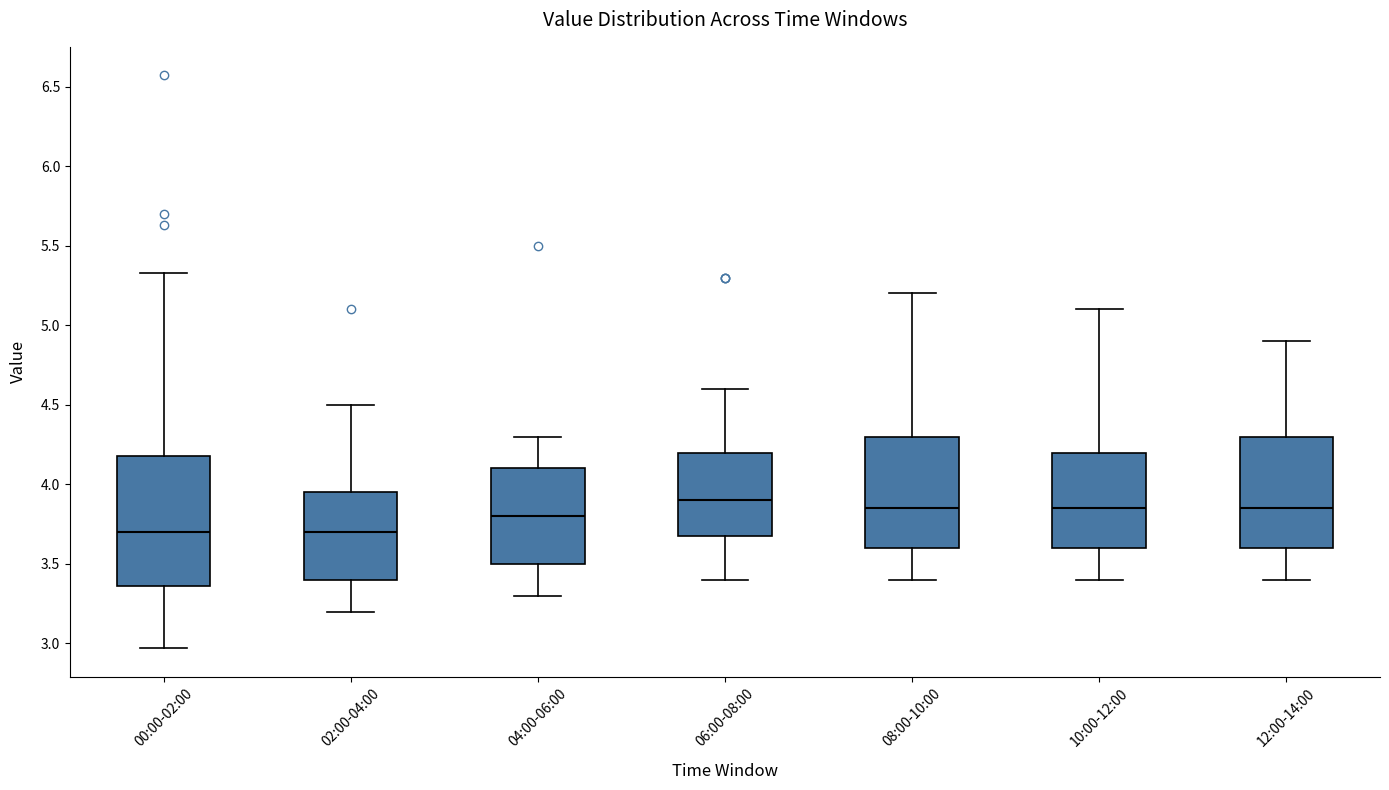

Which box is the tallest, from its lower edge to its upper edge?

00:00-02:00